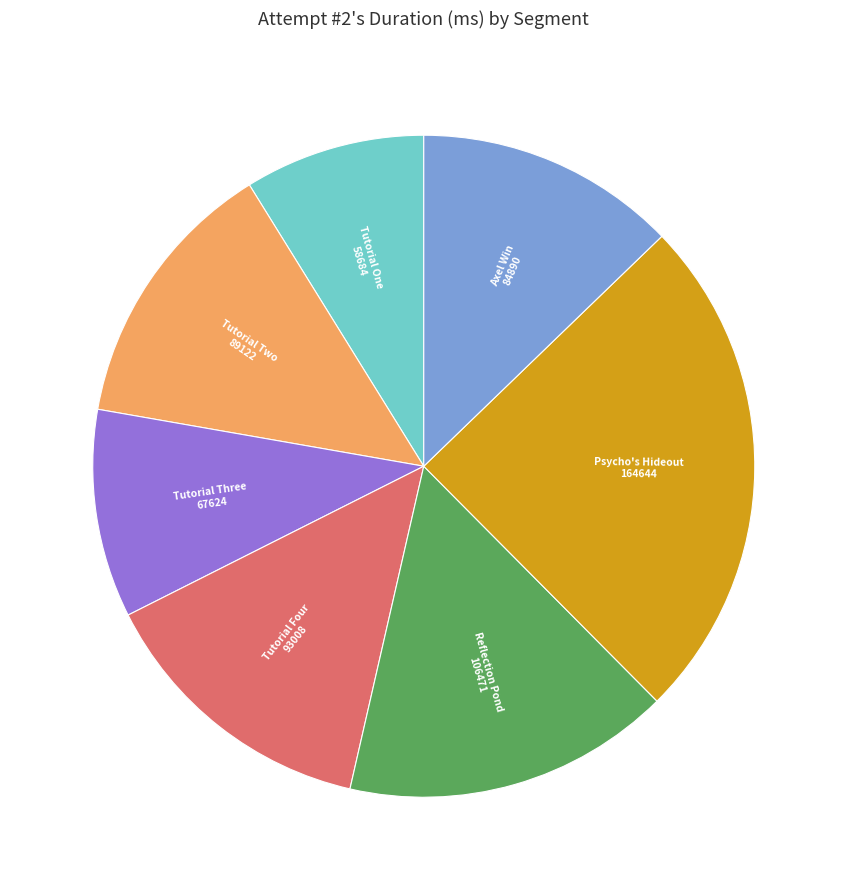

The Tutorial Four slice represents 25% of the pie. True or false?

False